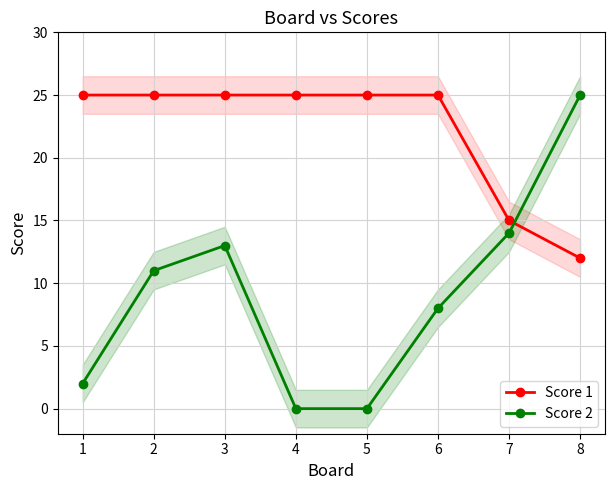

What is the sum of the Score 2 values at 2 and 7?

25